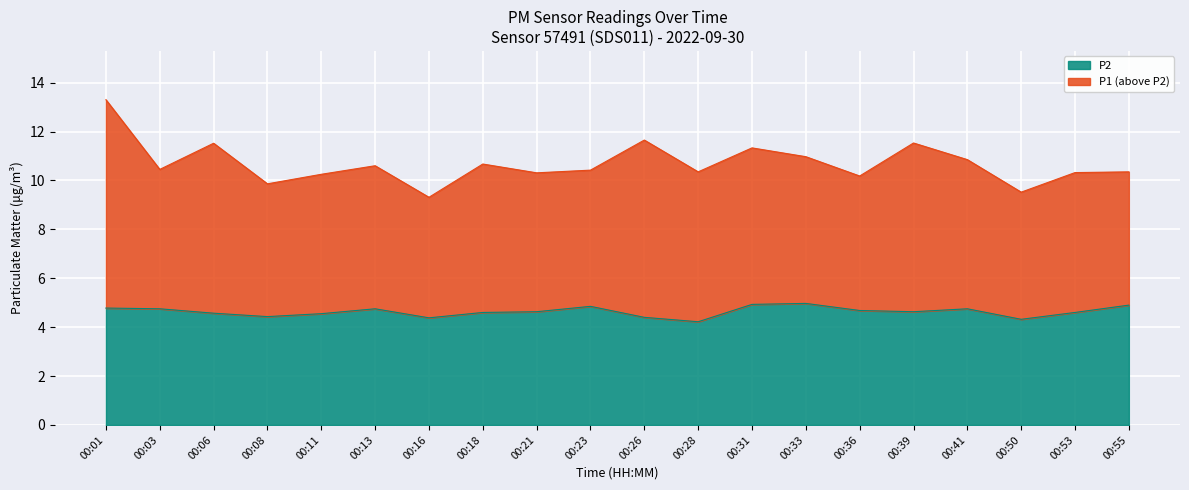

What is the ratio of the value at 00:31 to the value at 00:21?

1.1